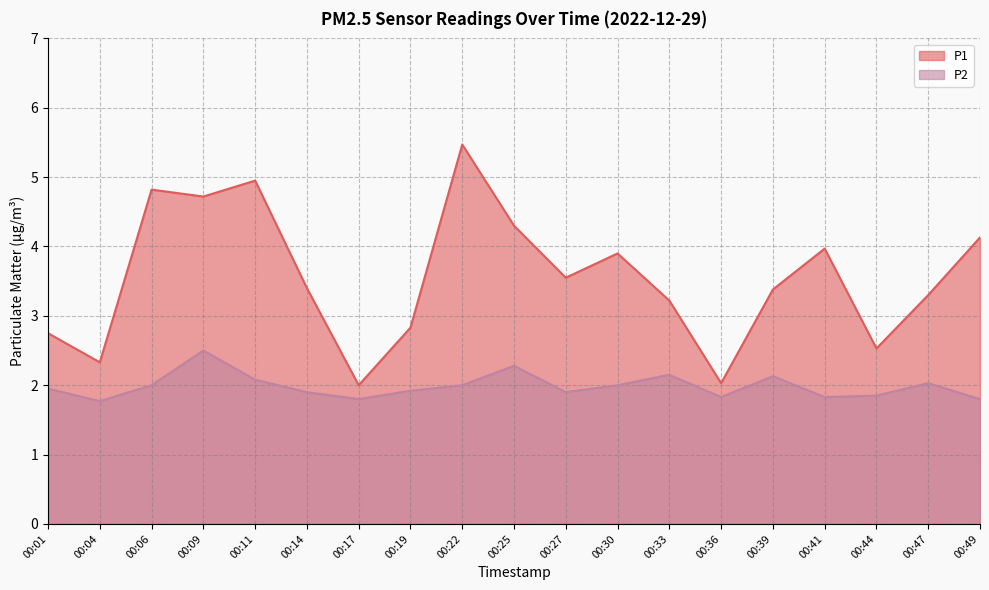

Count the number of categories in the chart.

19